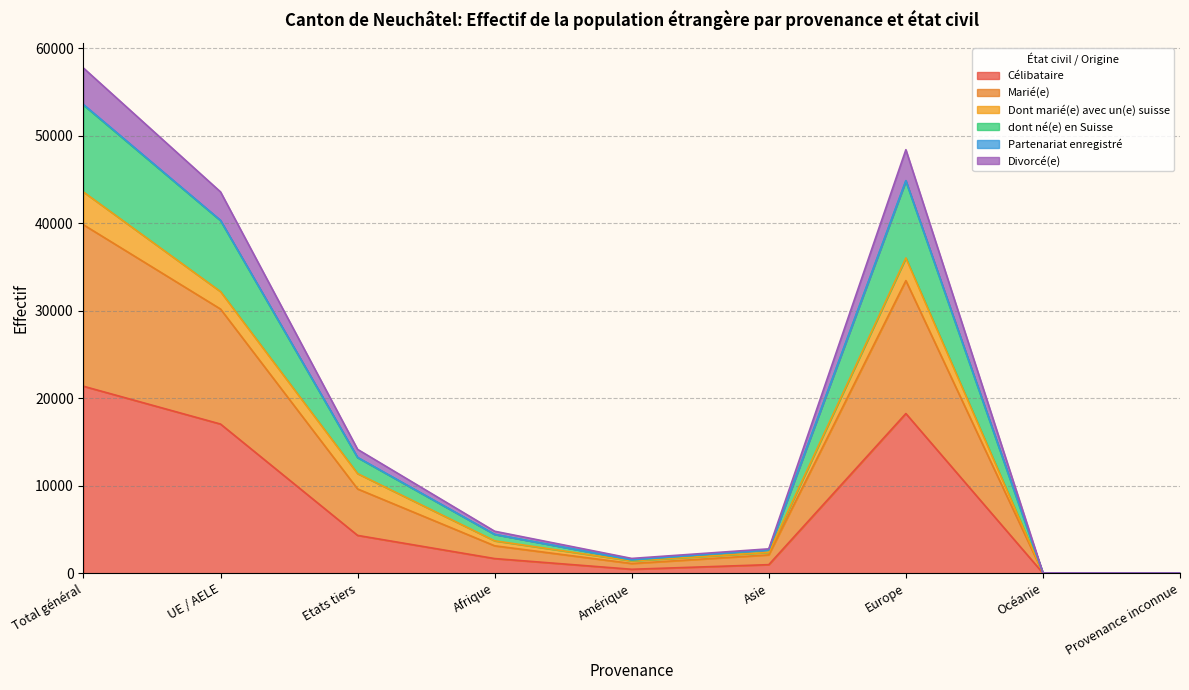

What is the average value of the Divorcé(e) series?

19254